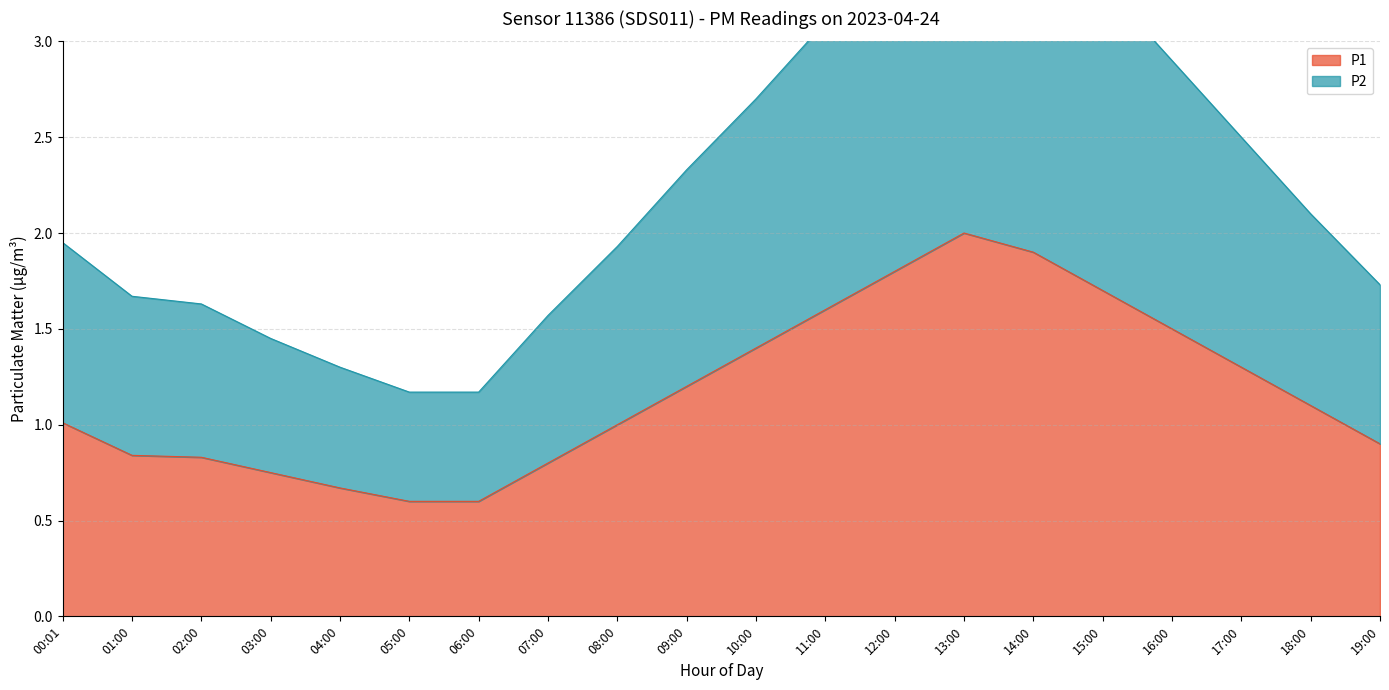

At which label does P2 reach its peak?

13:00